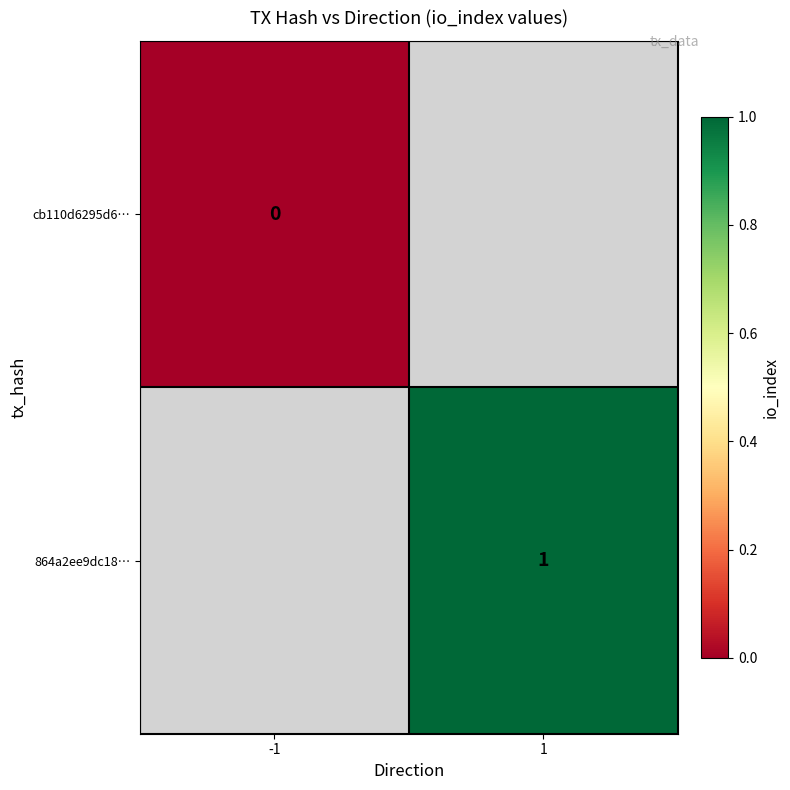

At how many categories does at least one series exceed 0?

1